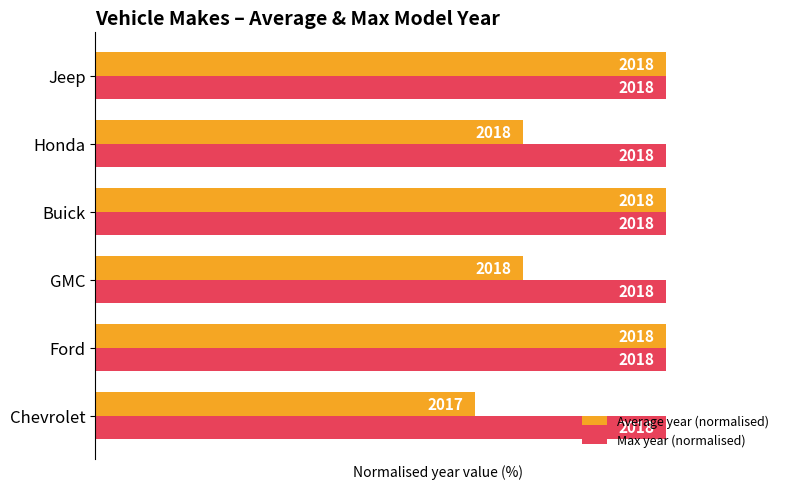

What are all the series names shown in the legend?

Average year (normalised), Max year (normalised)